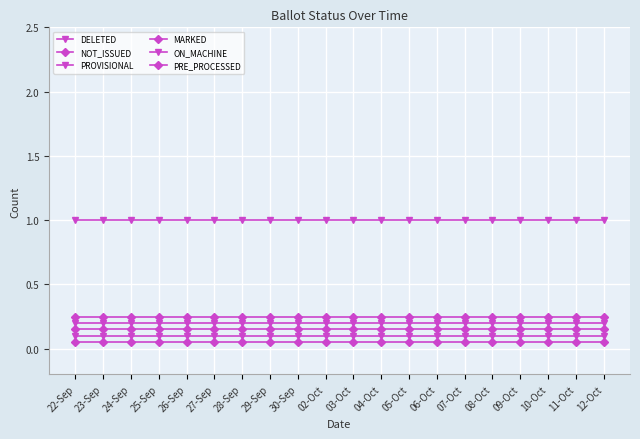

Does the chart have visible grid lines?

Yes